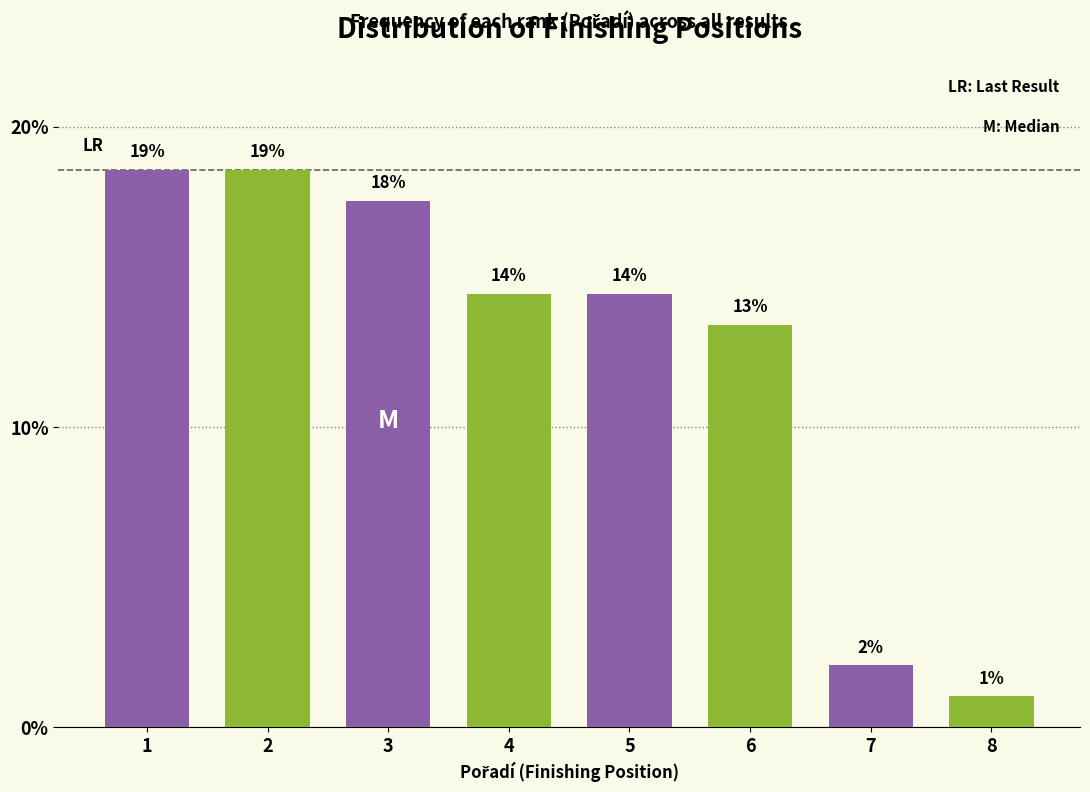

Are the bars horizontal?

No